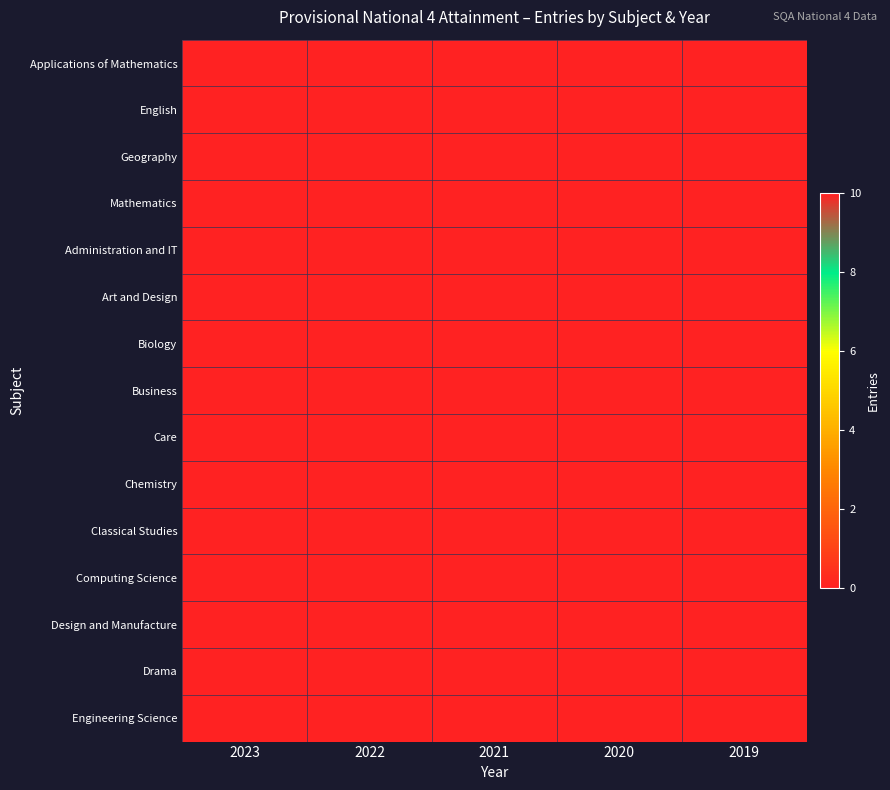

Reading left to right, transcribe all the data shown in this chart.

Applications of Mathematics: 2023=0	2022=10	2021=0	2020=0	2019=0
English: 2023=0	2022=0	2021=0	2020=0	2019=0
Geography: 2023=0	2022=0	2021=0	2020=0	2019=0
Mathematics: 2023=0	2022=0	2021=0	2020=0	2019=0
Administration and IT: 2023=0	2022=0	2021=0	2020=0	2019=0
Art and Design: 2023=0	2022=0	2021=0	2020=0	2019=0
Biology: 2023=0	2022=0	2021=0	2020=0	2019=0
Business: 2023=0	2022=0	2021=0	2020=0	2019=0
Care: 2023=0	2022=0	2021=0	2020=0	2019=0
Chemistry: 2023=0	2022=0	2021=0	2020=0	2019=0
Classical Studies: 2023=0	2022=0	2021=0	2020=0	2019=0
Computing Science: 2023=0	2022=0	2021=0	2020=0	2019=0
Design and Manufacture: 2023=0	2022=0	2021=0	2020=0	2019=0
Drama: 2023=0	2022=0	2021=0	2020=0	2019=0
Engineering Science: 2023=0	2022=0	2021=0	2020=0	2019=0